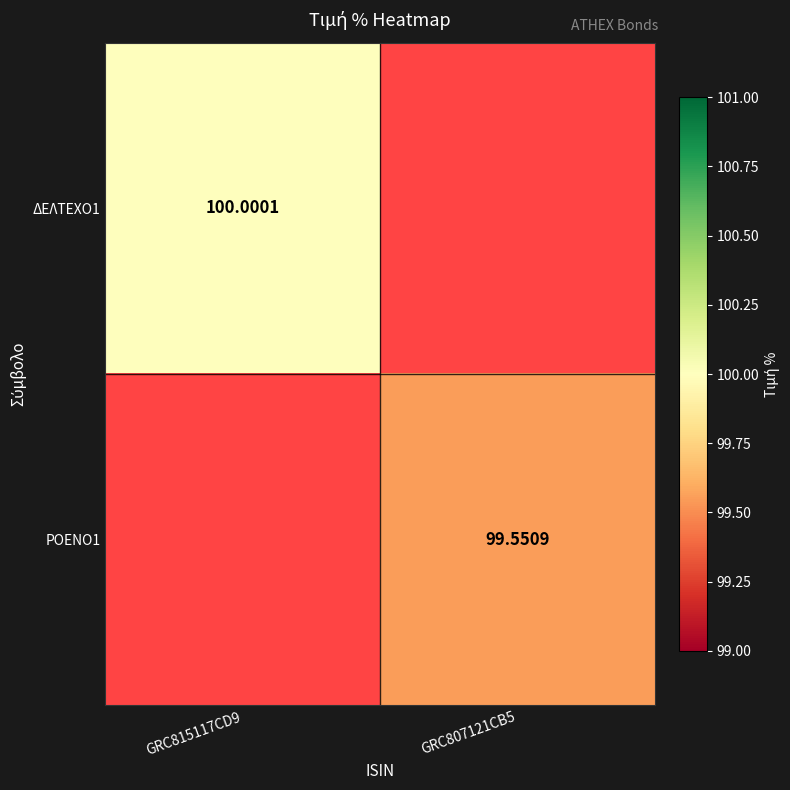

How many distinct data groups are displayed?

2